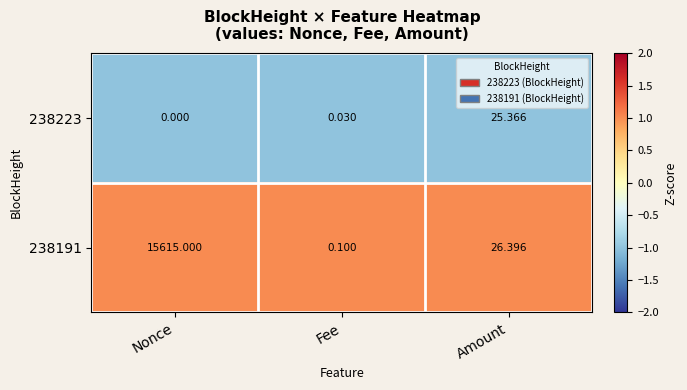

List the labels in order of 238191 value, smallest first.

Fee, Amount, Nonce